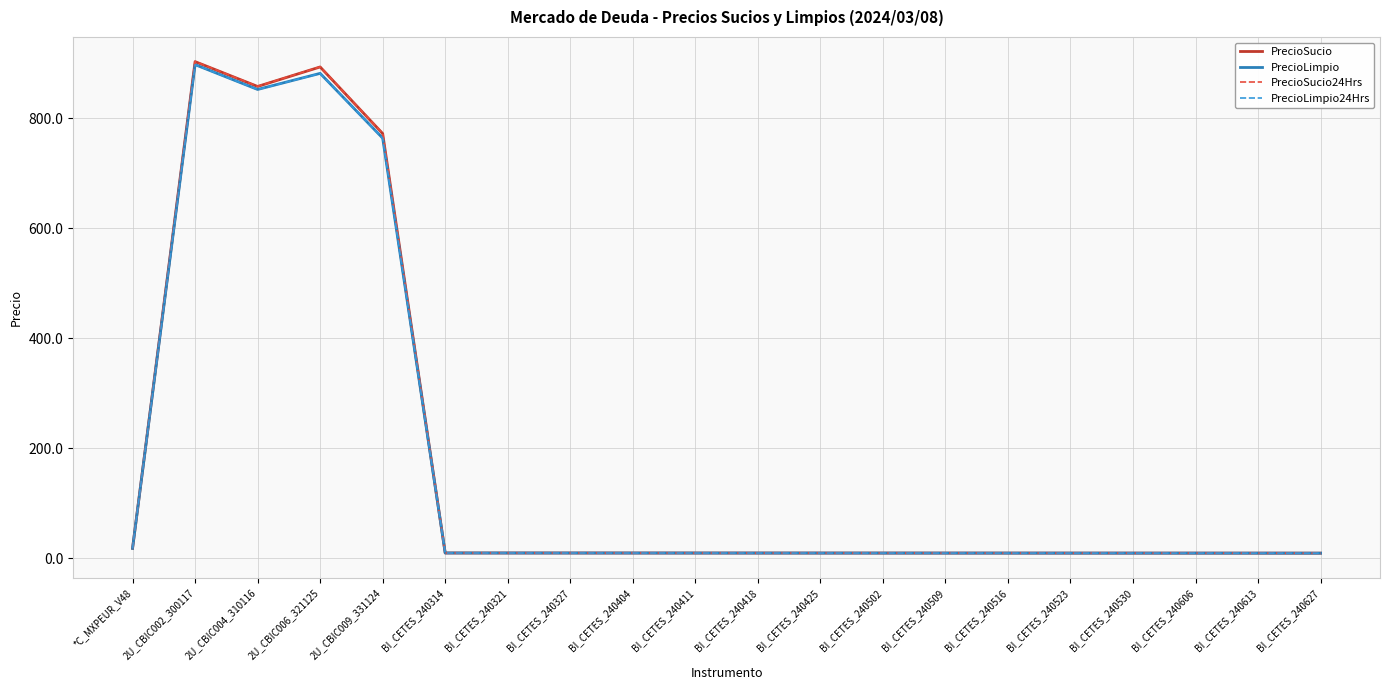

What is the greatest value displayed?

902.7